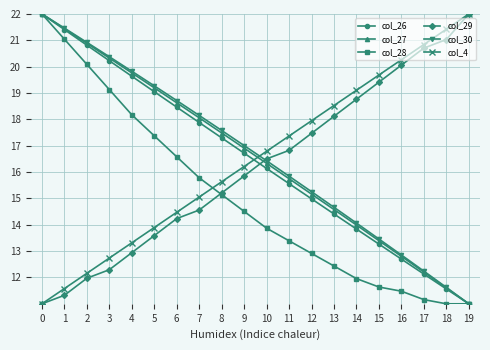

The col_26 series shows 3.7 at 12. True or false?

False